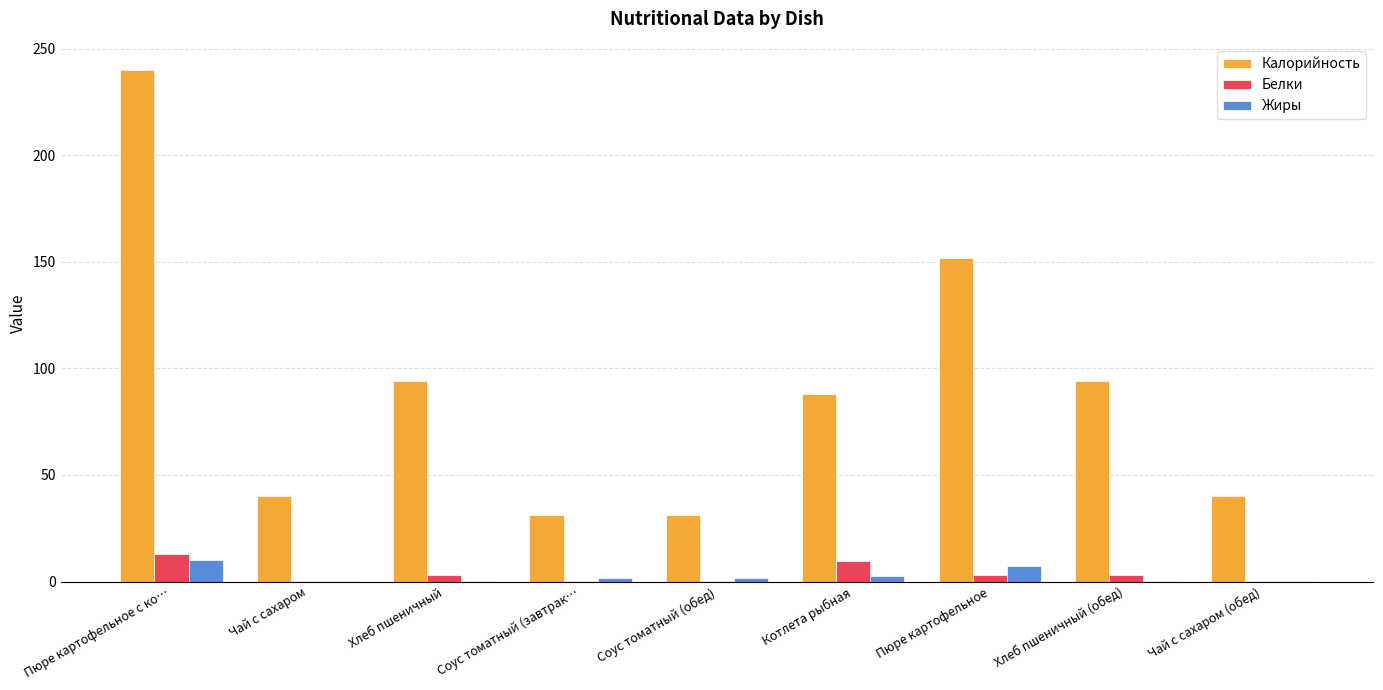

How many groups of bars are there?

9